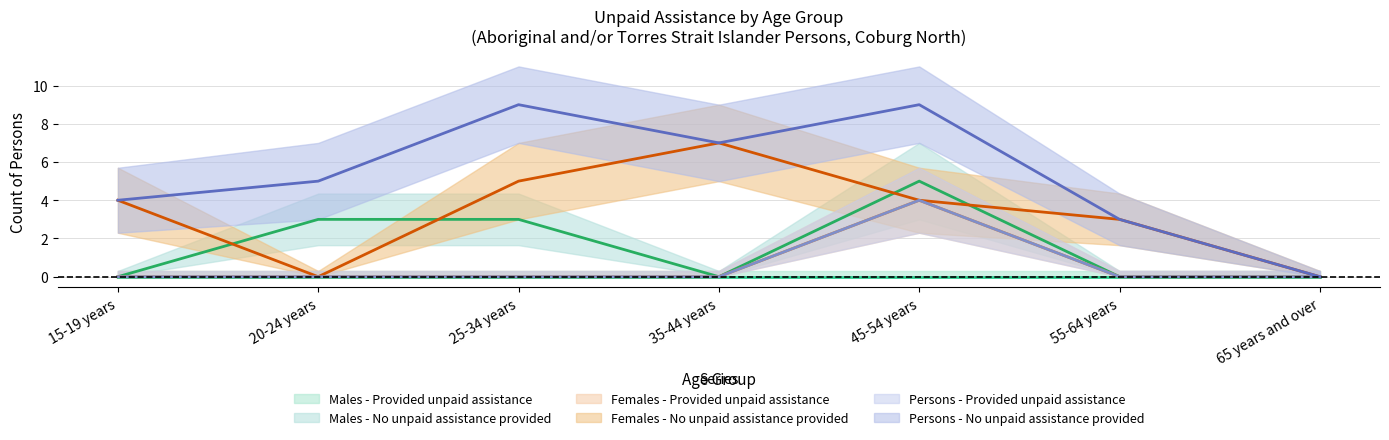

What is the total value across all series at 55-64 years?

6